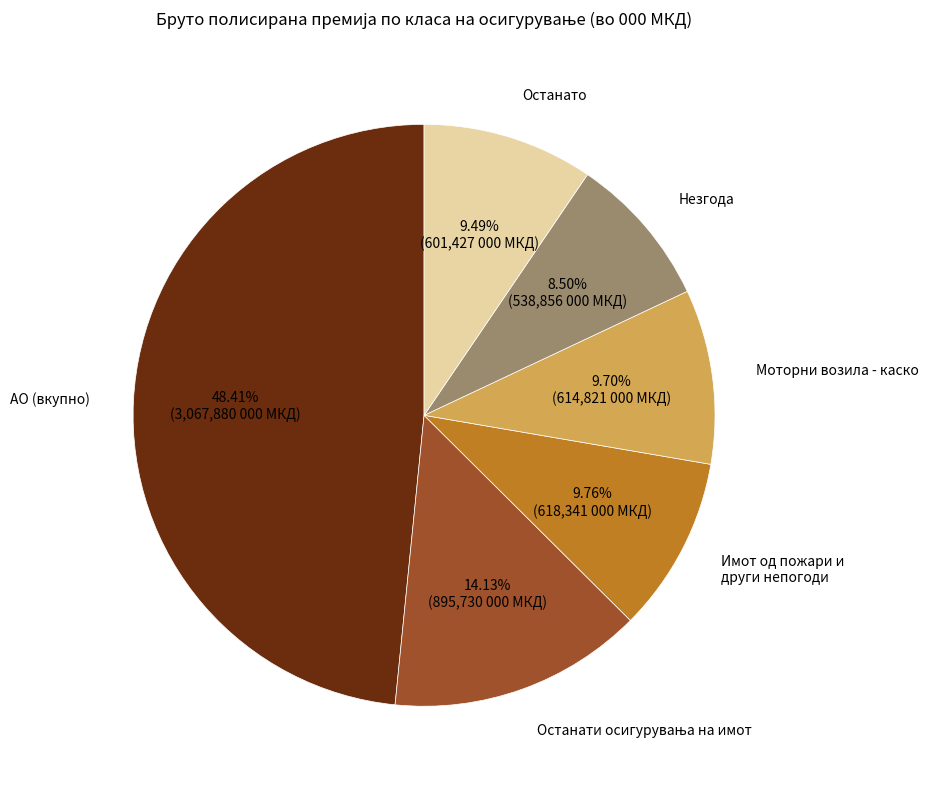

Does any single category account for the majority?

No